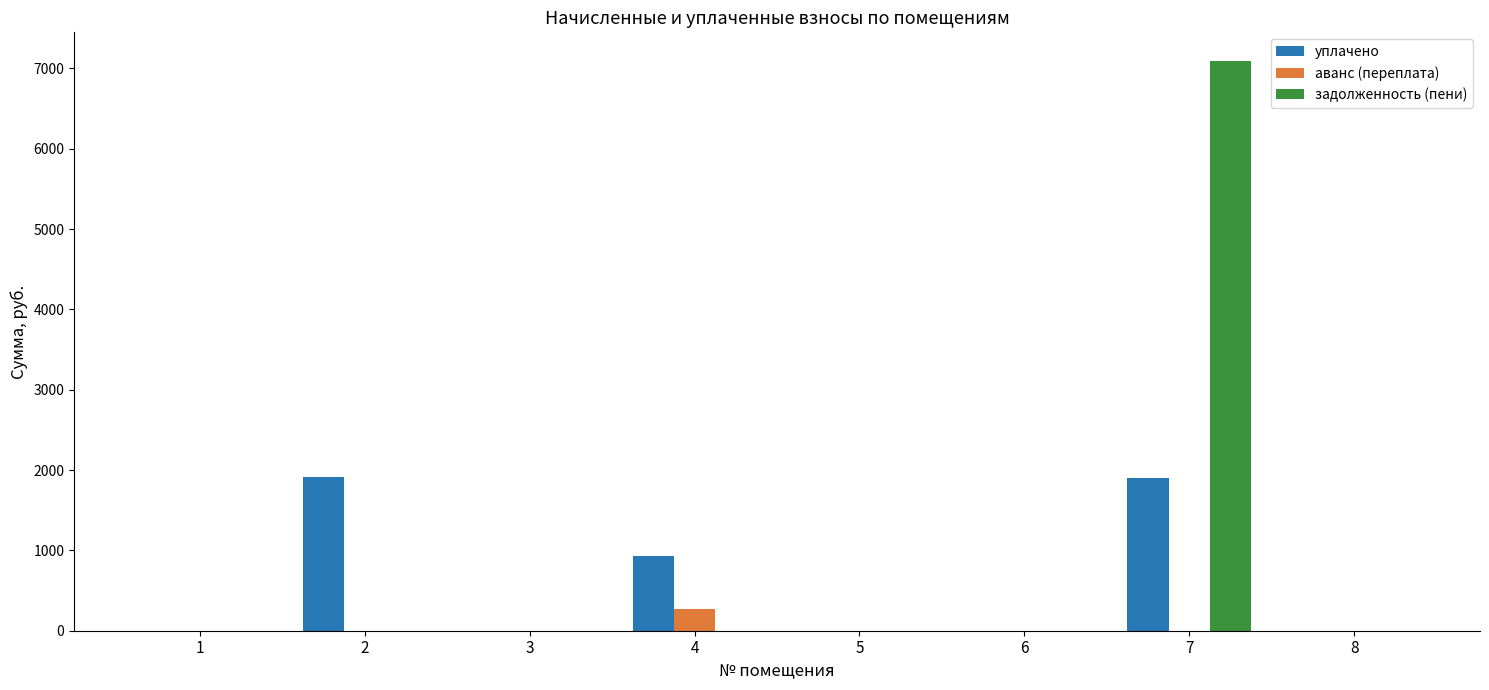

The value of аванс (переплата) at 6 is 0.0. True or false?

True